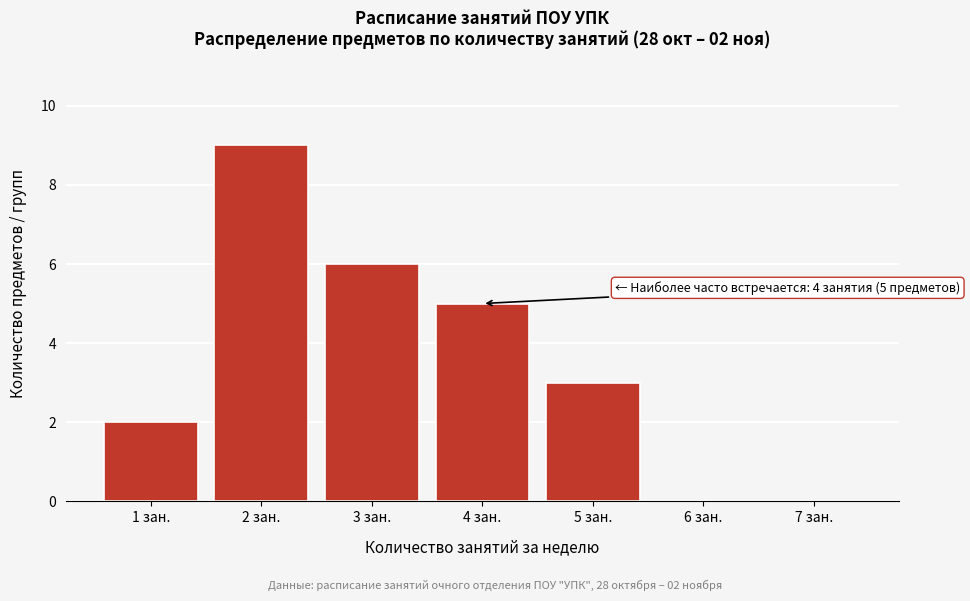

Reading left to right, what are all the values shown in this chart?

1 зан.=2	2 зан.=9	3 зан.=6	4 зан.=5	5 зан.=3	6 зан.=0	7 зан.=0